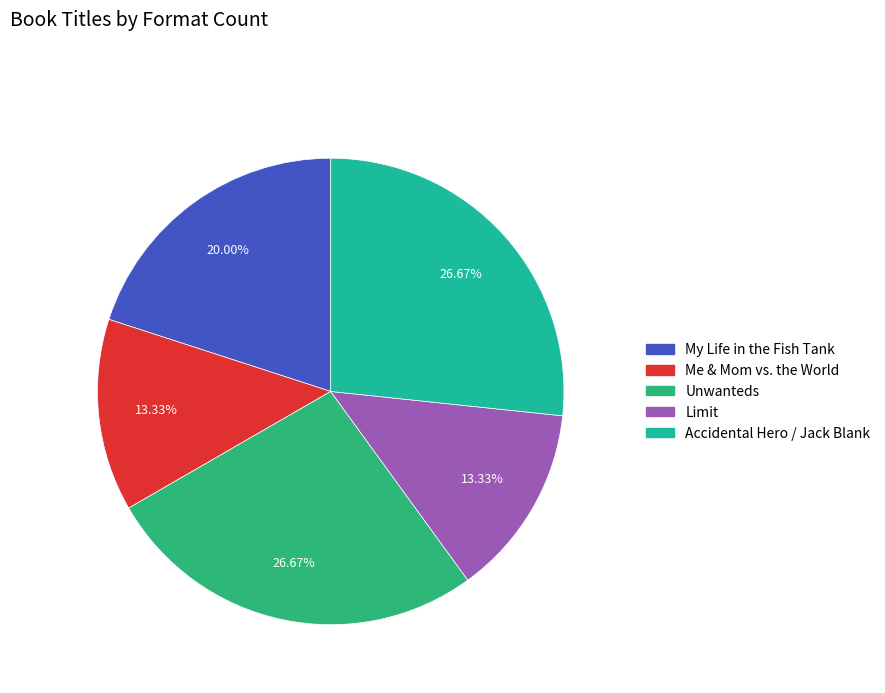

Does any single category account for the majority?

No